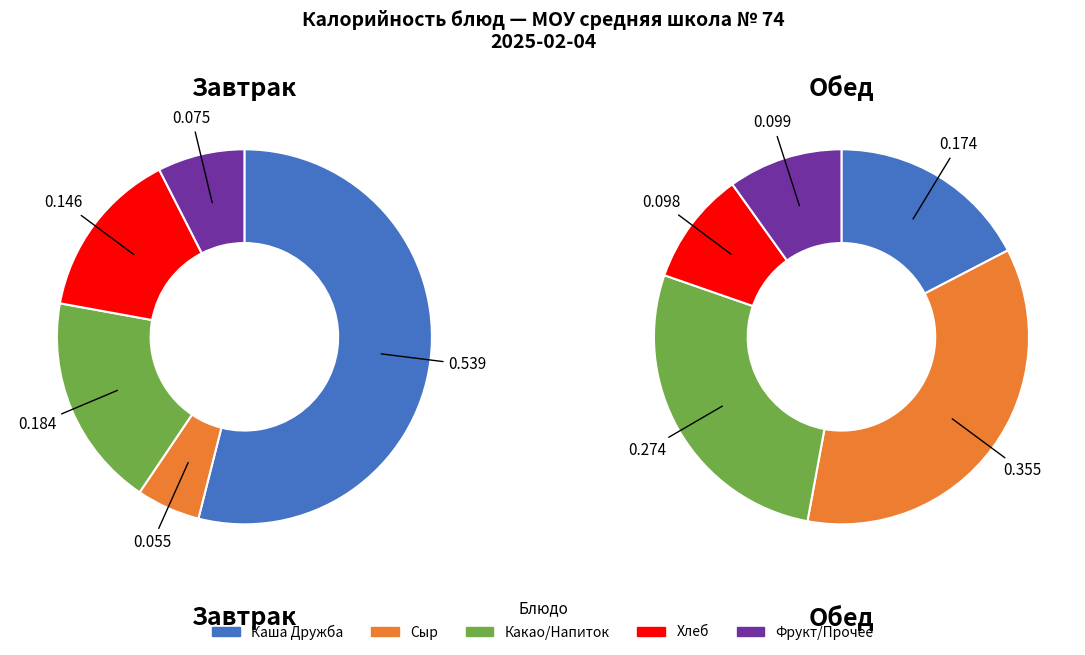

How many slices are in this pie chart?

10